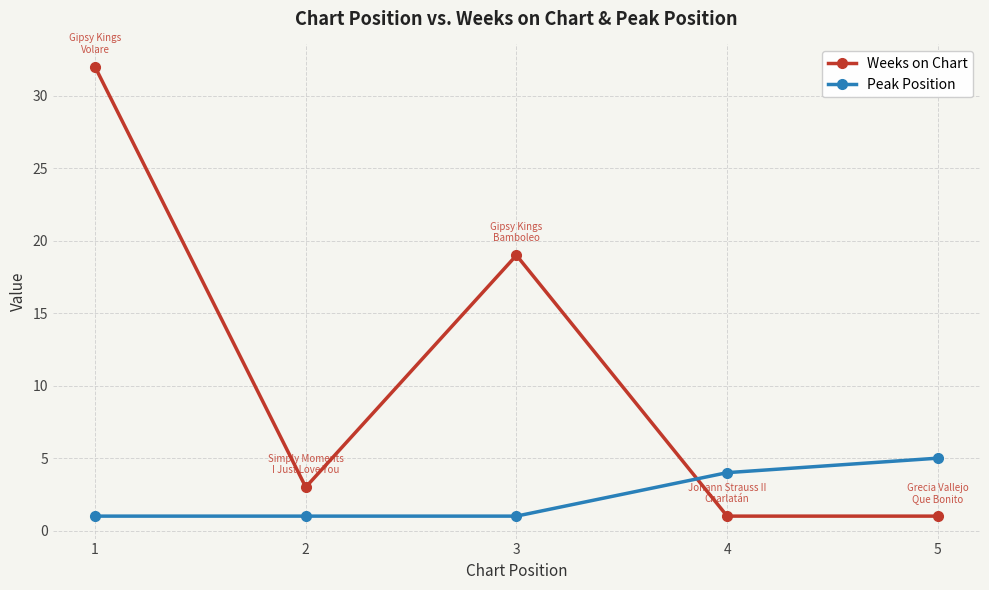

Which series has the largest range (max minus min)?

Weeks on Chart